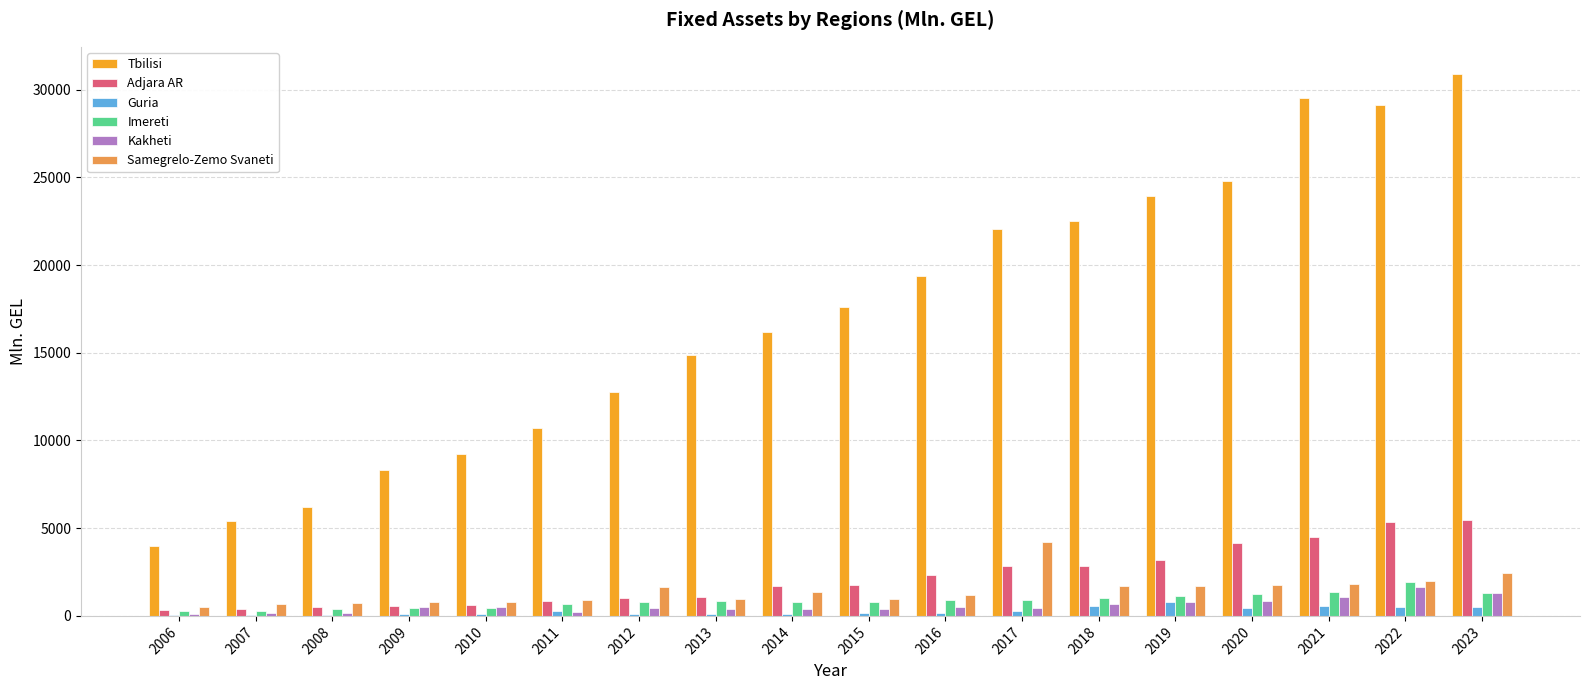

Which series has the largest total across all categories?

Tbilisi